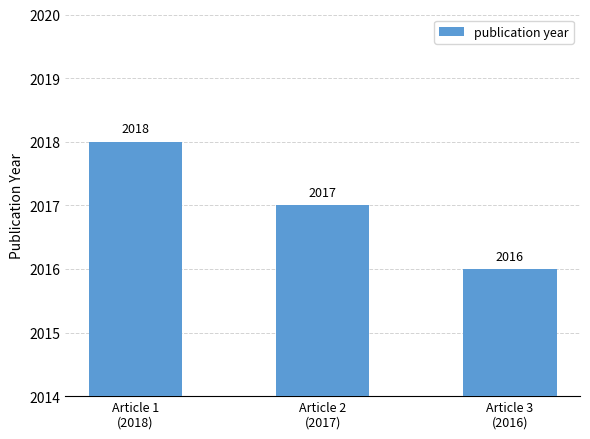

What is the sum of the values at Article 1
(2018) and Article 2
(2017)?

4035